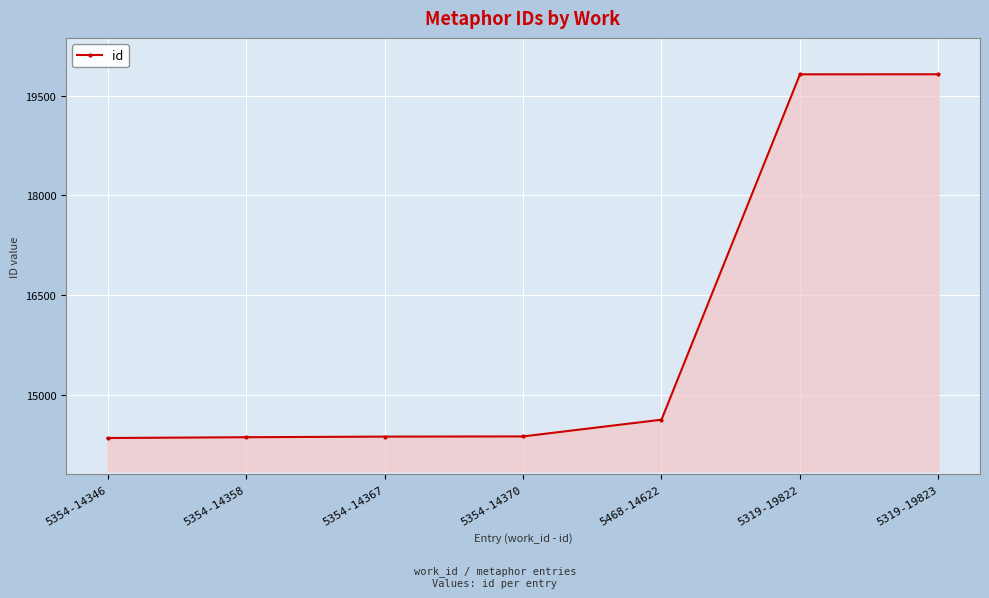

What is the smallest value displayed?

14346